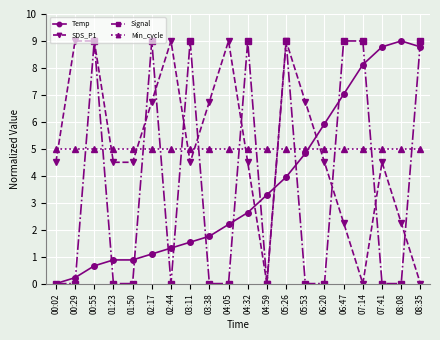

What is the maximum value shown in the chart?

9.0